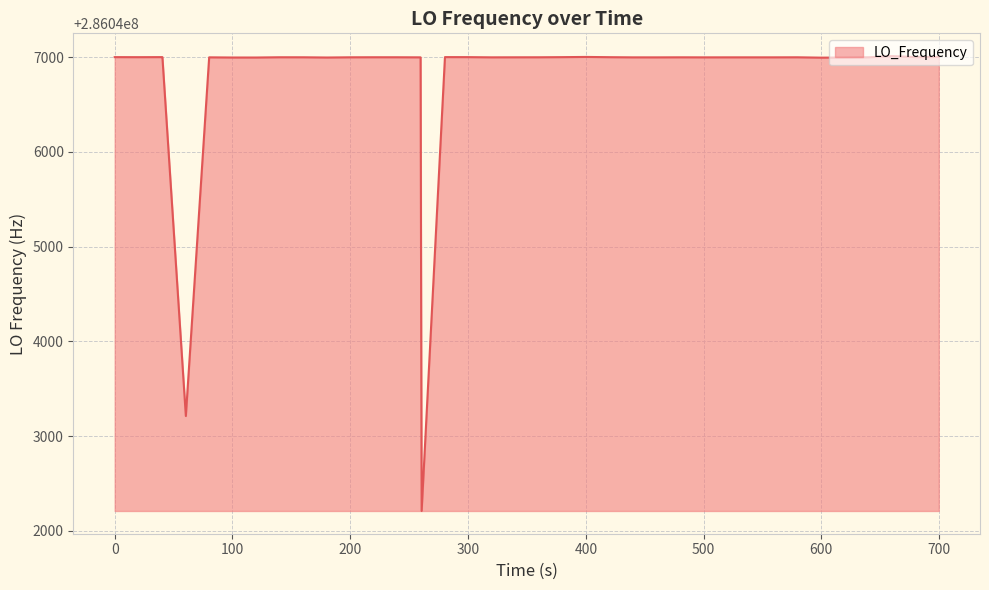

What is the difference between the maximum and minimum values?

4800.7